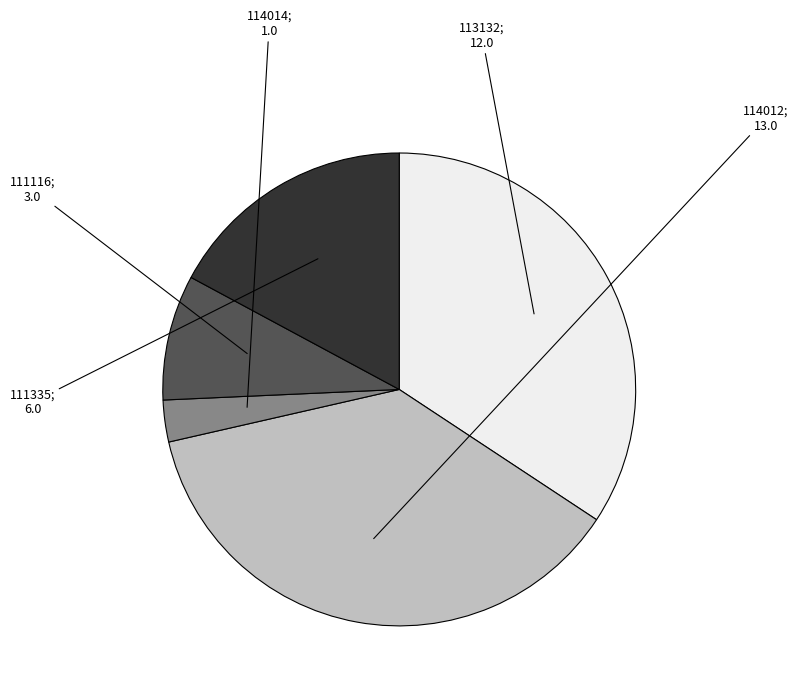

Does any single category account for the majority?

No